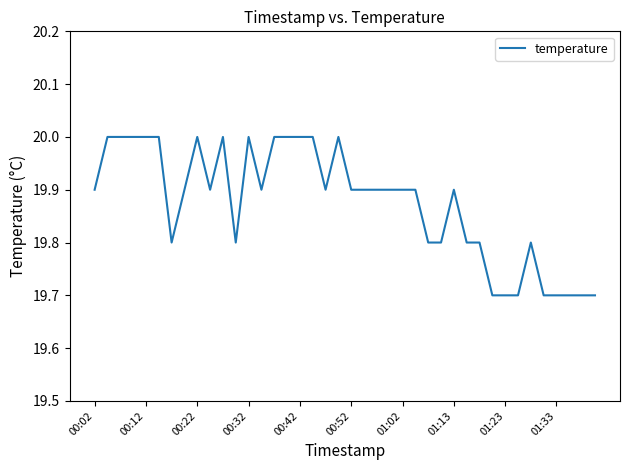

Does the chart display data point markers on the line(s)?

No